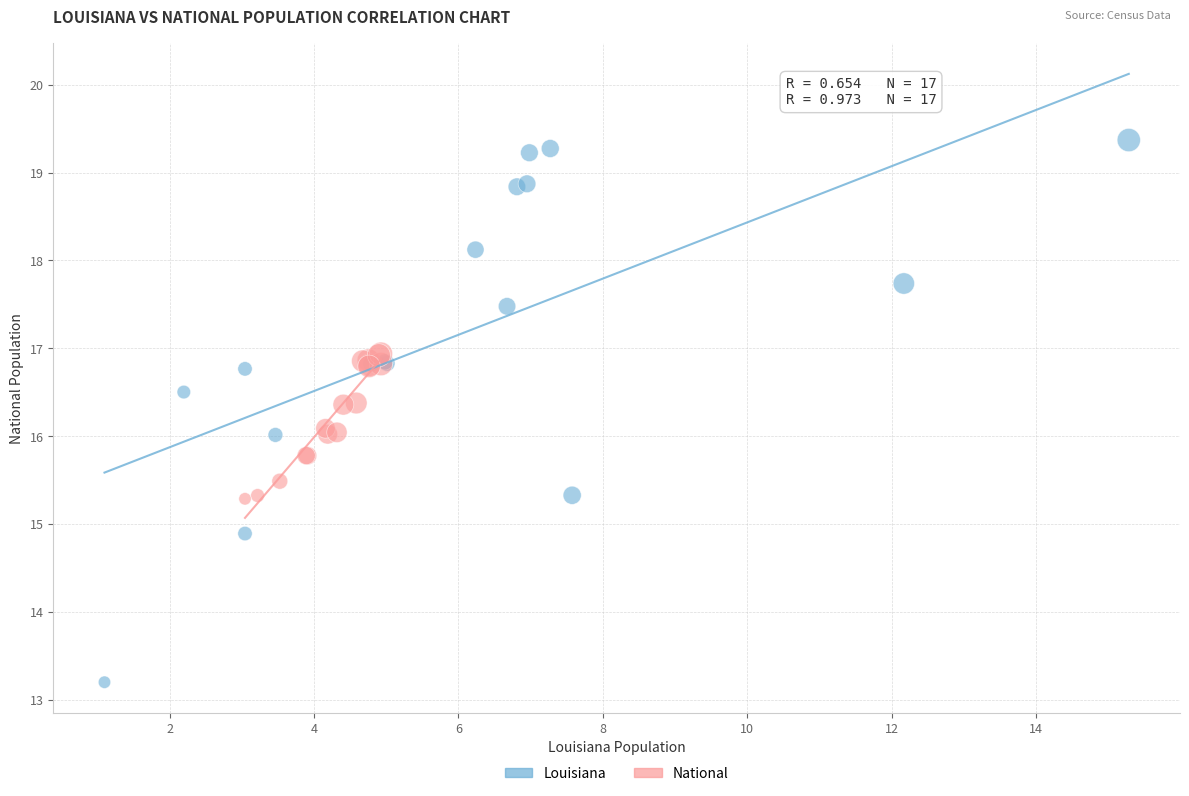

Which series reaches the maximum Y coordinate?

Louisiana